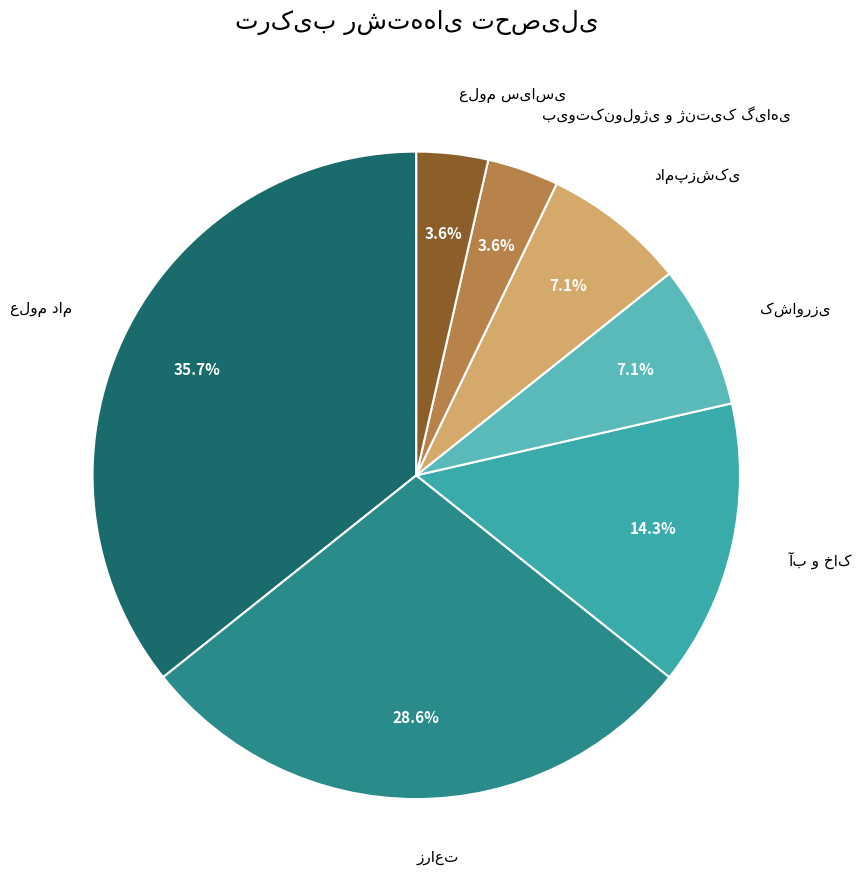

What is the change in value from آب و خاک to بیوتکنولوژی و ژنتیک گیاهی?

-3